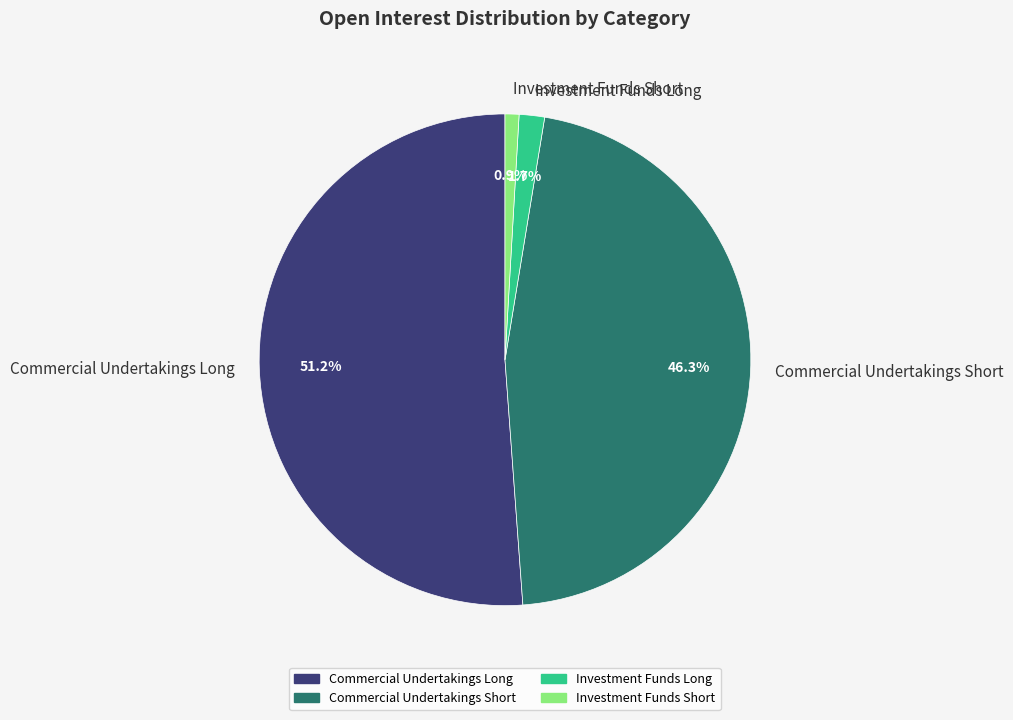

Which slice is the largest?

Commercial Undertakings Long